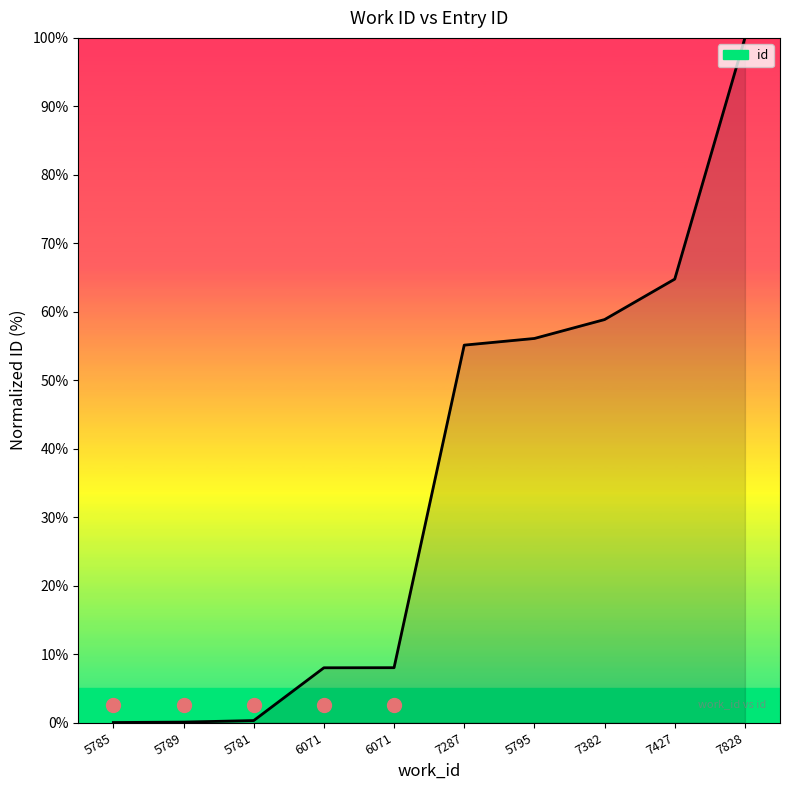

How many lines are shown in the chart?

1